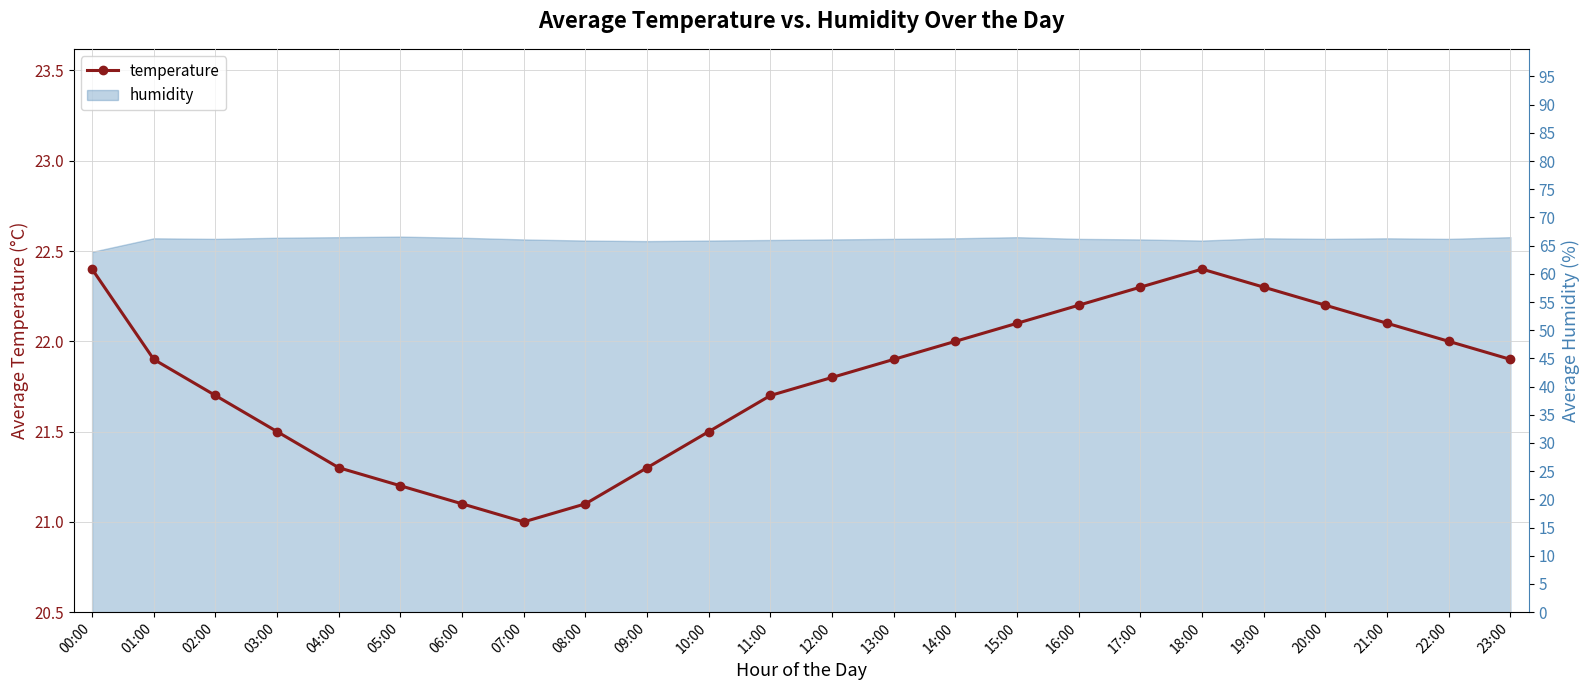

Between 16:00 and 13:00, which is larger?

16:00